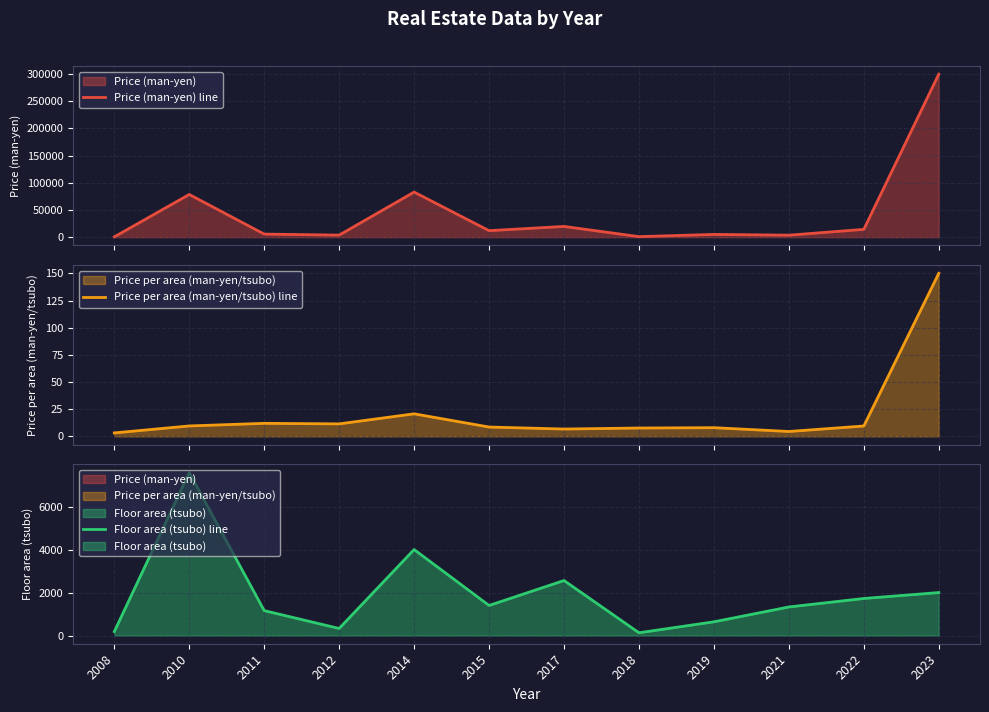

True or false: Floor area (tsubo) line has more than 0 interior local peaks.

True